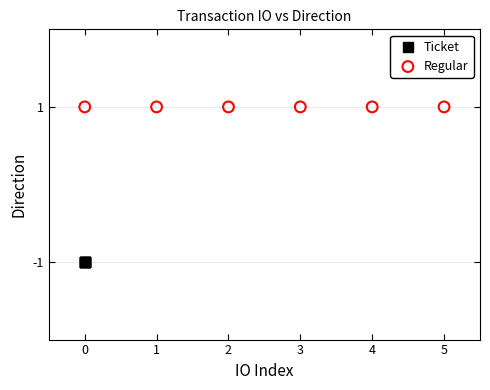

Which series contains the lowest Y value?

Ticket